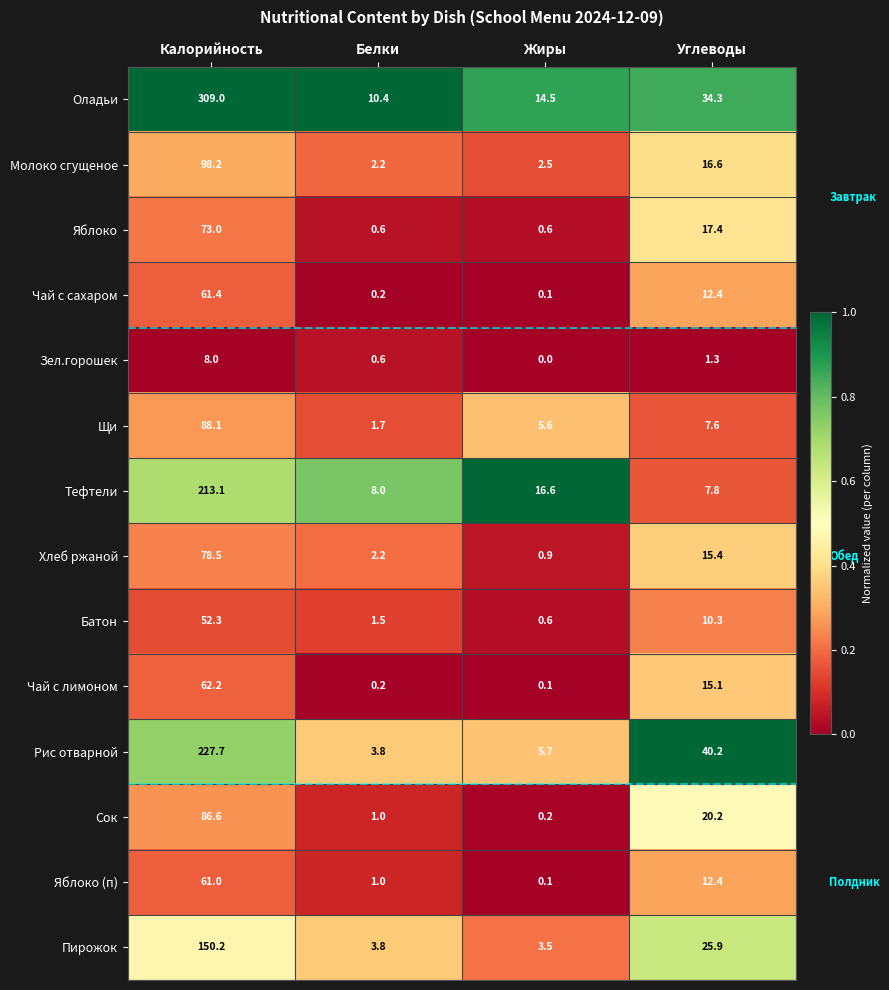

What is the sum of all Яблоко (п) values?

74.5